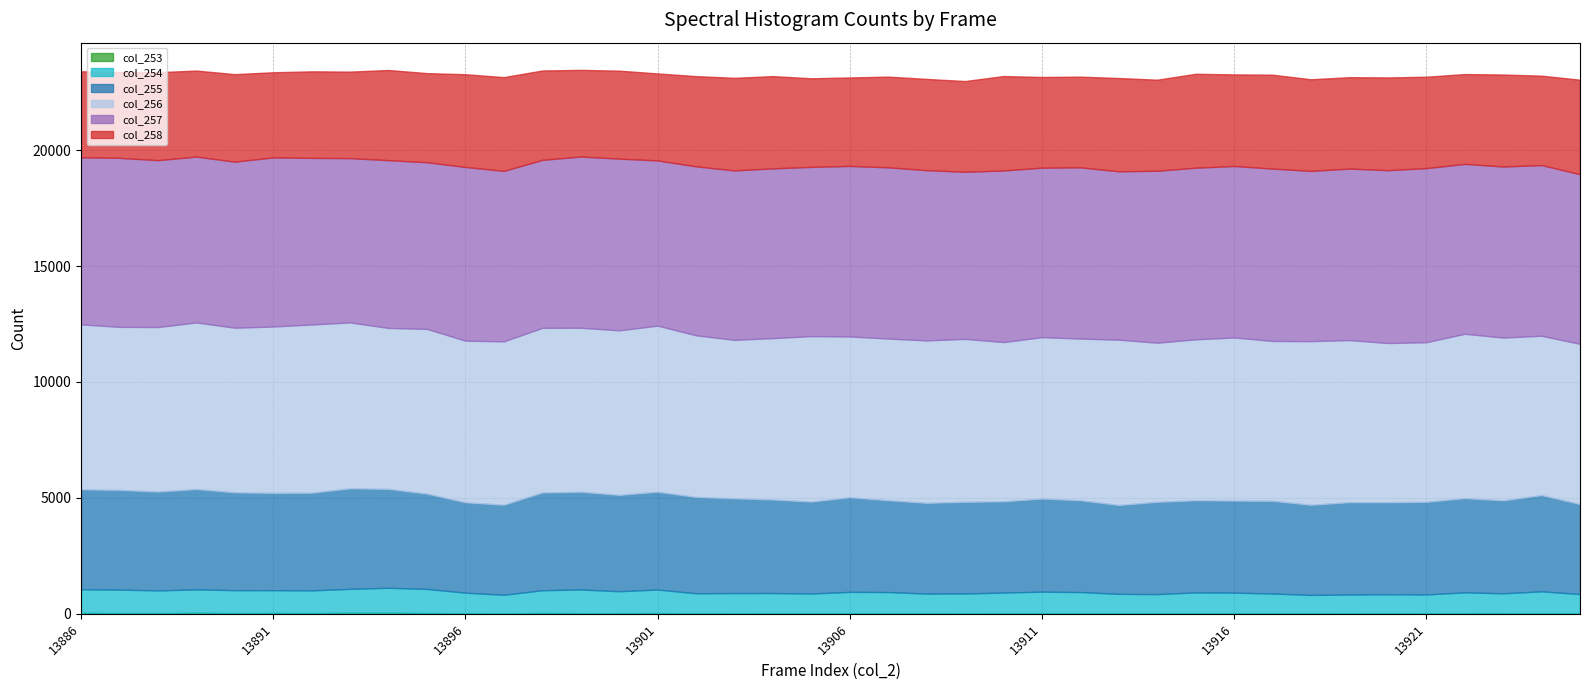

What is the lowest value of the col_258 series?

3672